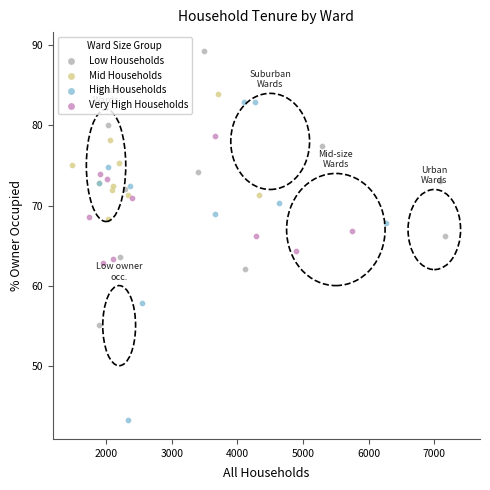

Which series contains the lowest Y value?

High Households